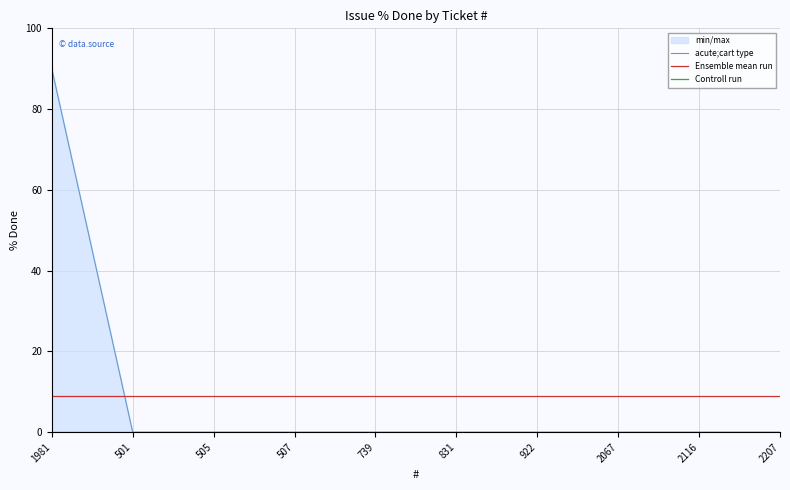

True or false: acute;cart type and Ensemble mean run cross at least once.

True